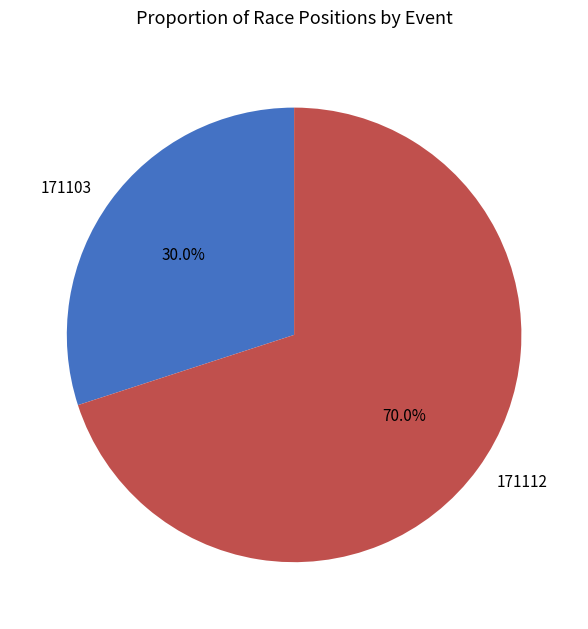

Is the sum of 171112 and 171103 greater than half?

Yes